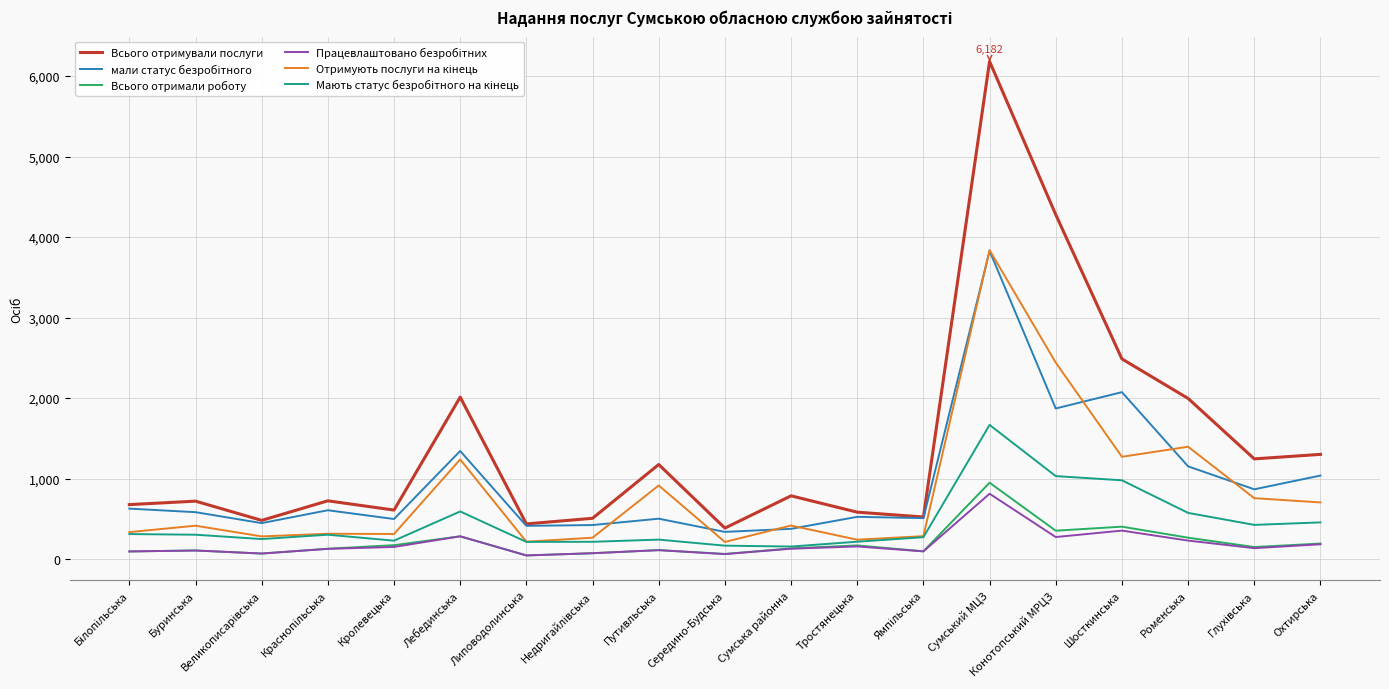

At which category is the sum across all series the highest?

Сумський МЦЗ